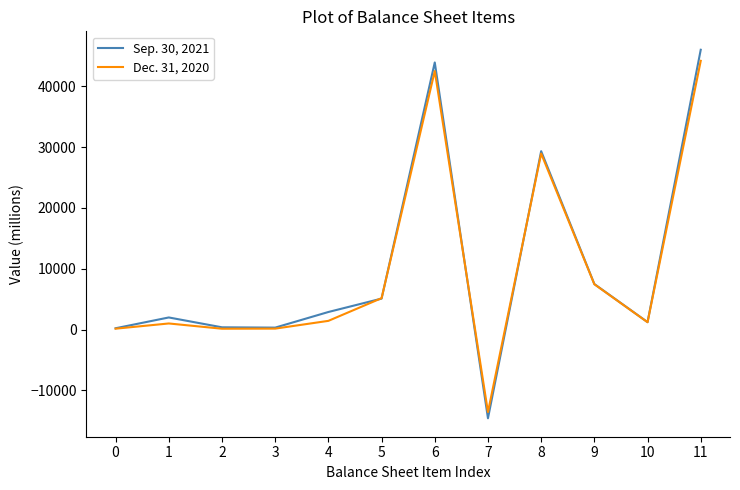

Rank the series by their maximum value, from lowest to highest.

Dec. 31, 2020, Sep. 30, 2021